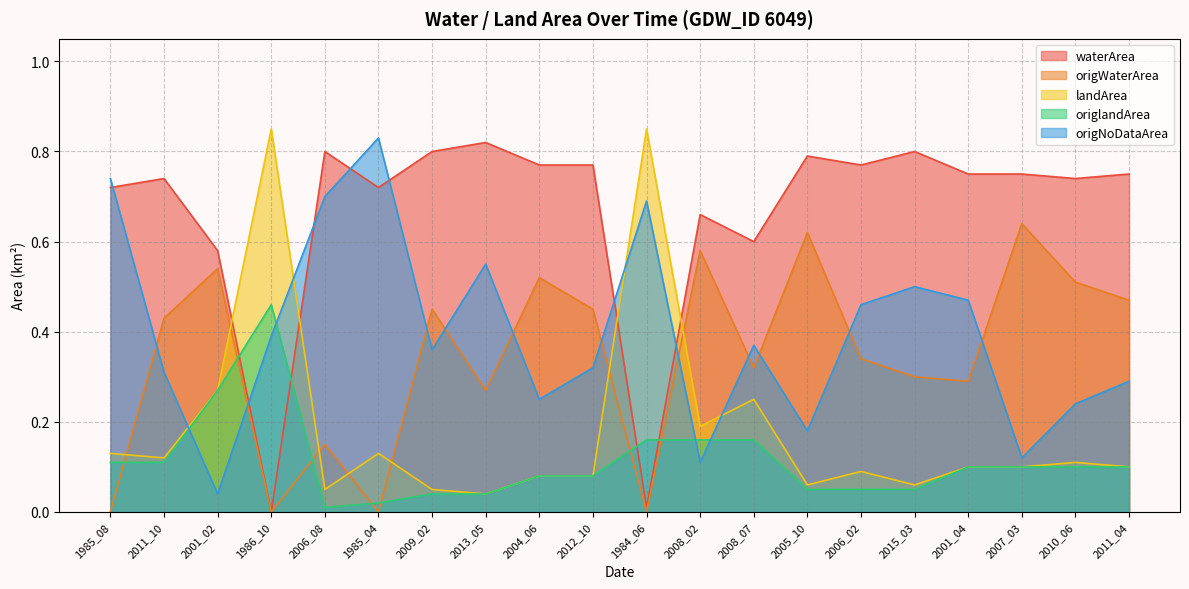

What are all the series names shown in the legend?

waterArea, origWaterArea, landArea, origlandArea, origNoDataArea